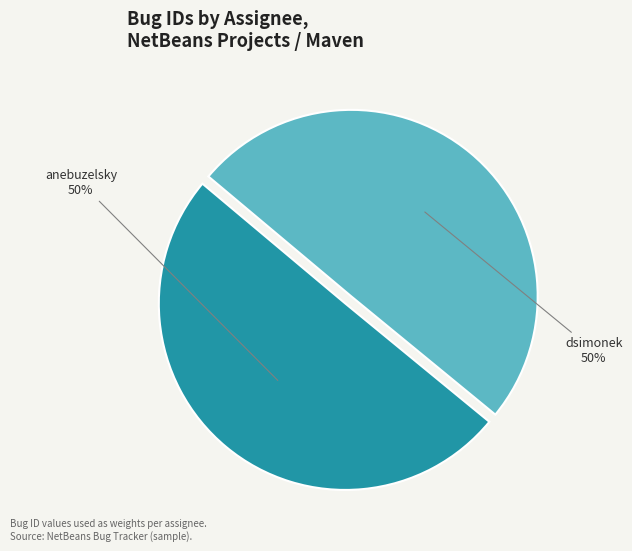

To the nearest percent, what is the combined percentage of anebuzelsky and dsimonek?

100%